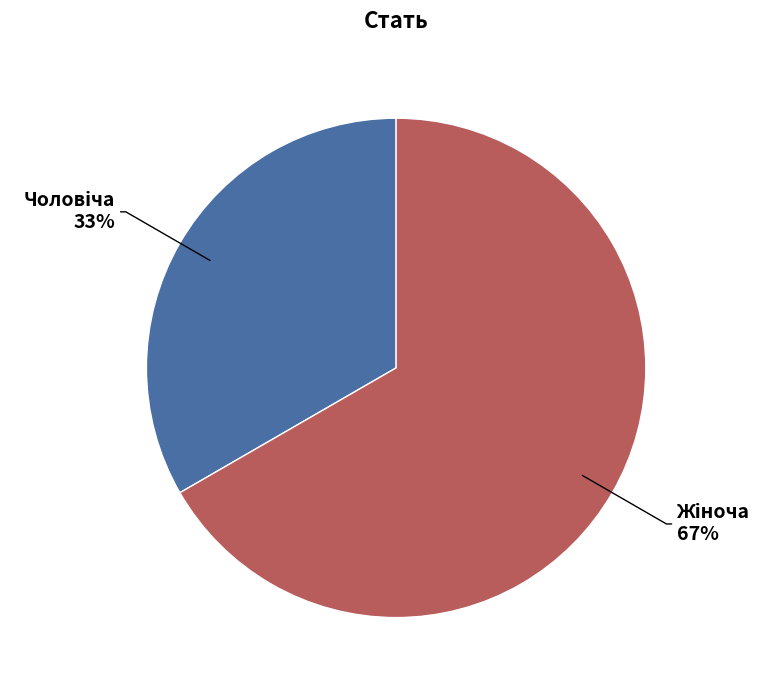

Does any single category account for the majority?

Yes